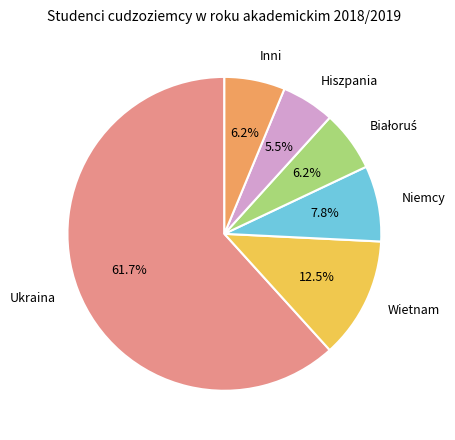

Which slice is the smallest?

Hiszpania